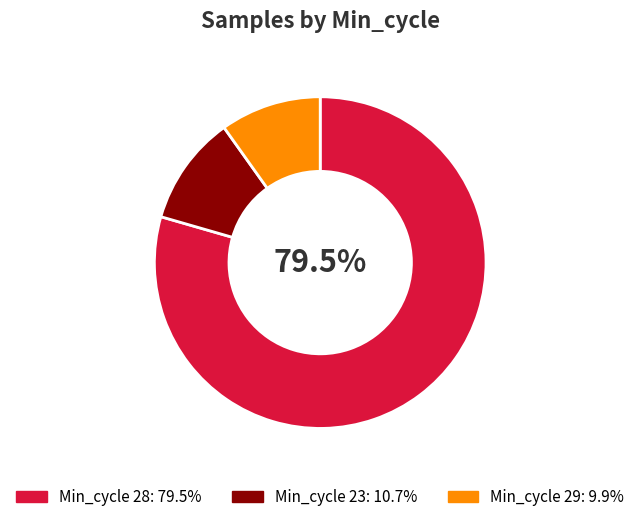

Is there a majority slice in this chart?

Yes